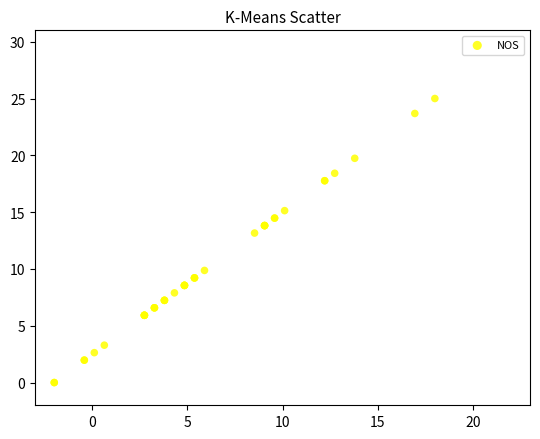

What Y value in the scatter plot is closest to 12?

13.2